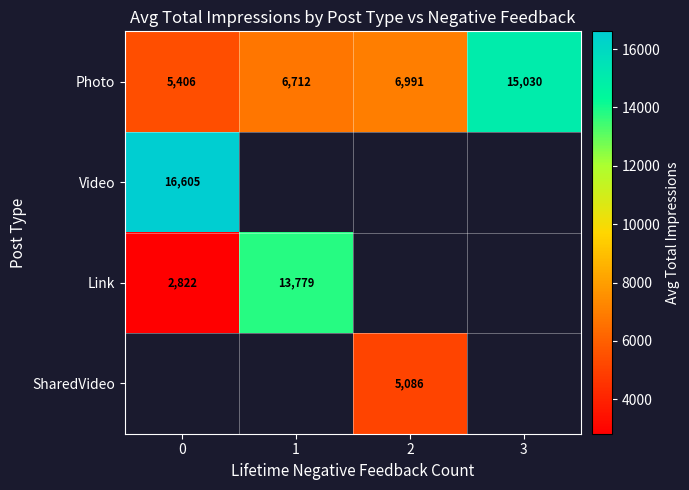

What is the maximum value for Video?

16605.8